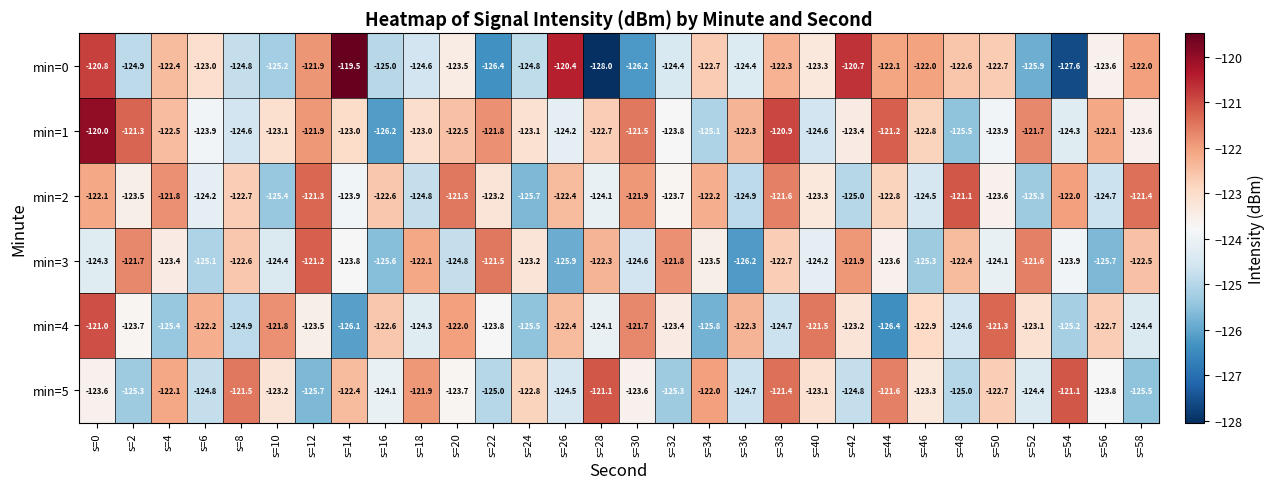

Is it true that min=2 equals -124.5 at s=46?

True